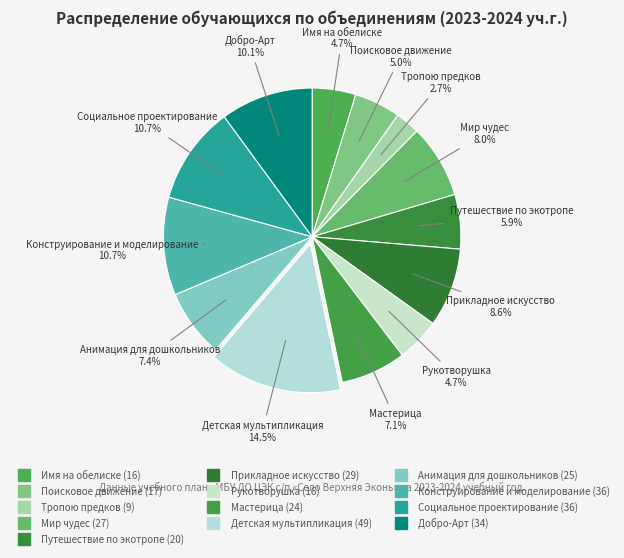

What percentage is the Прикладное искусство slice, to the nearest percent?

9%